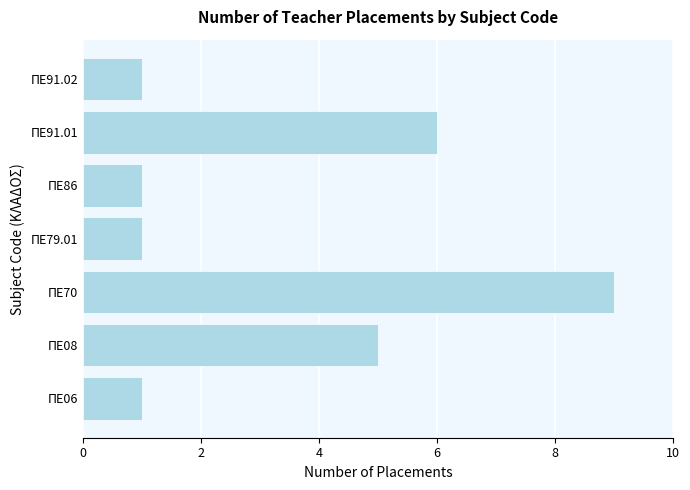

True or false: the data shows 1 at ΠΕ06.

True